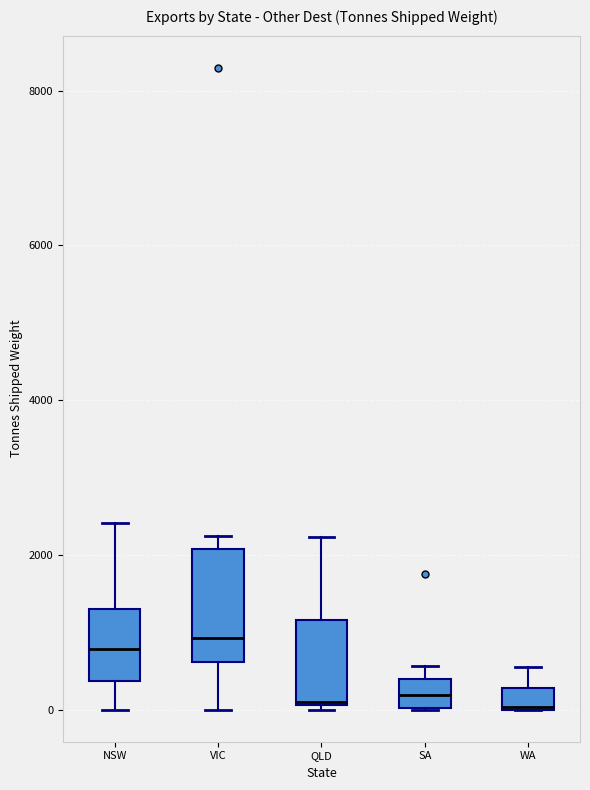

Which box is the tallest, from its lower edge to its upper edge?

VIC